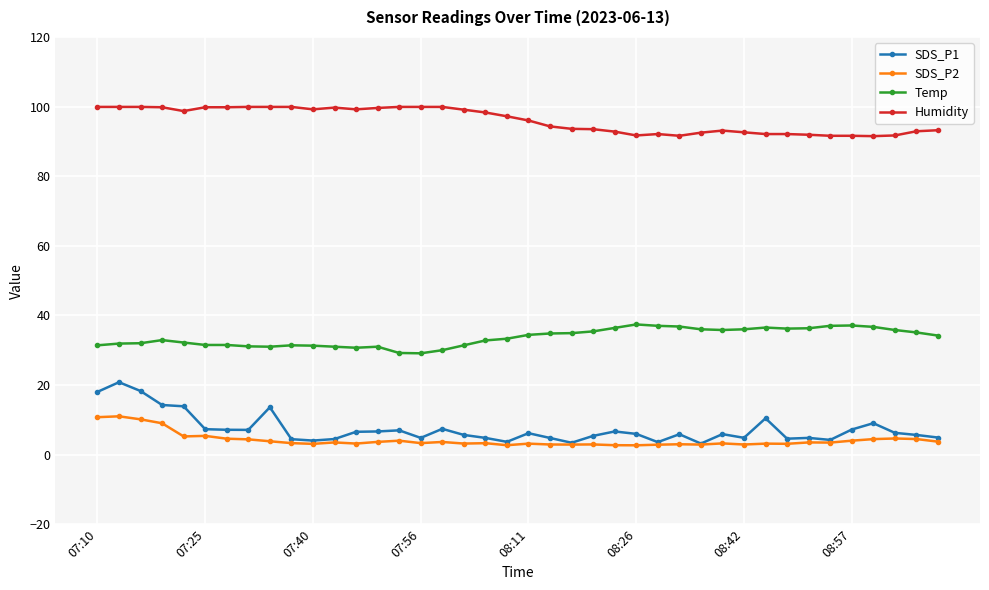

How many values in the Temp series exceed 34?

20